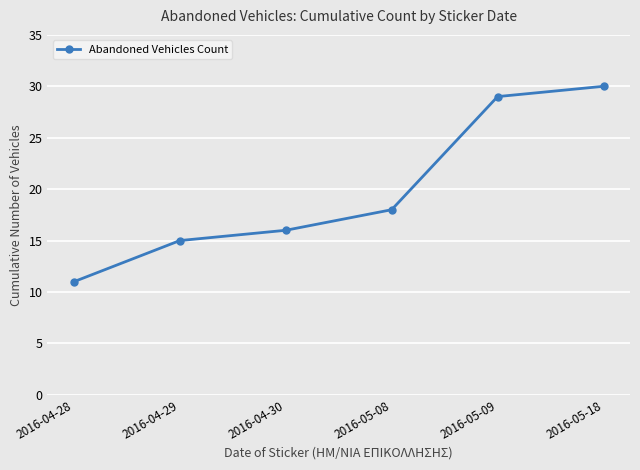

Between 2016-04-29 and 2016-05-09, which is larger?

2016-05-09